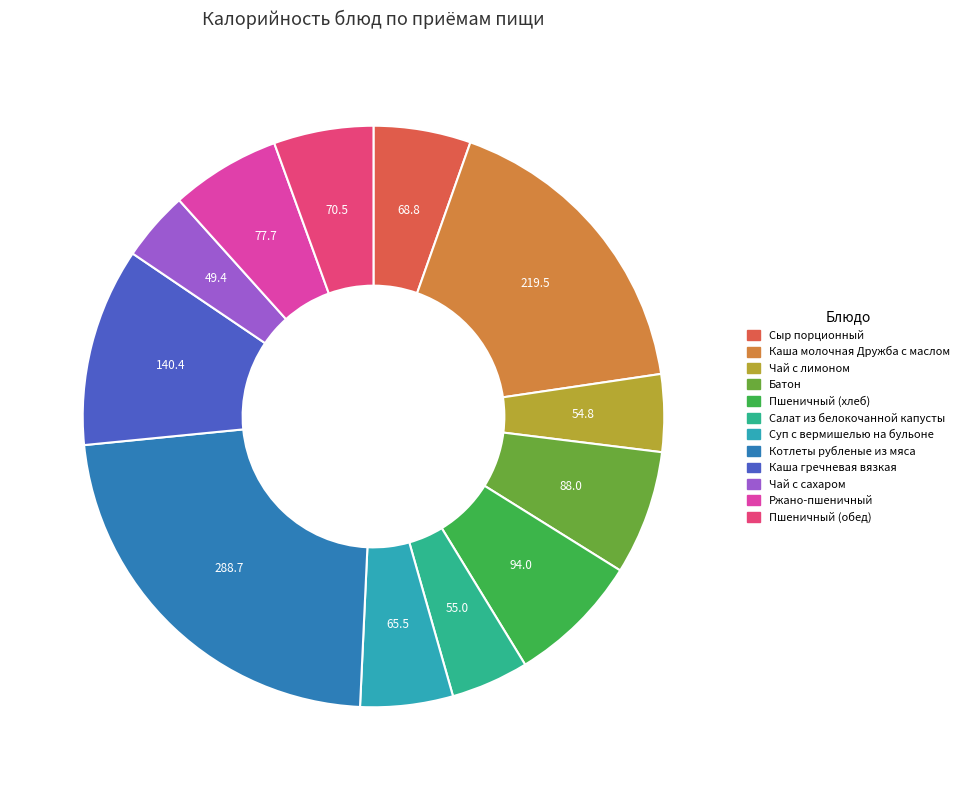

The Сыр порционный slice represents 5% of the pie. True or false?

True